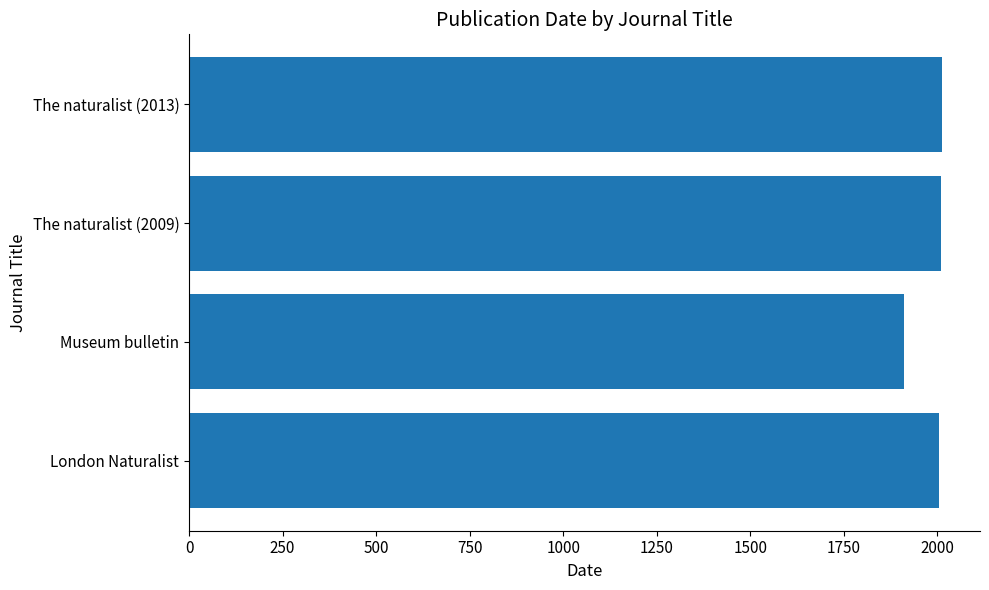

Read the value at Museum bulletin.

1911